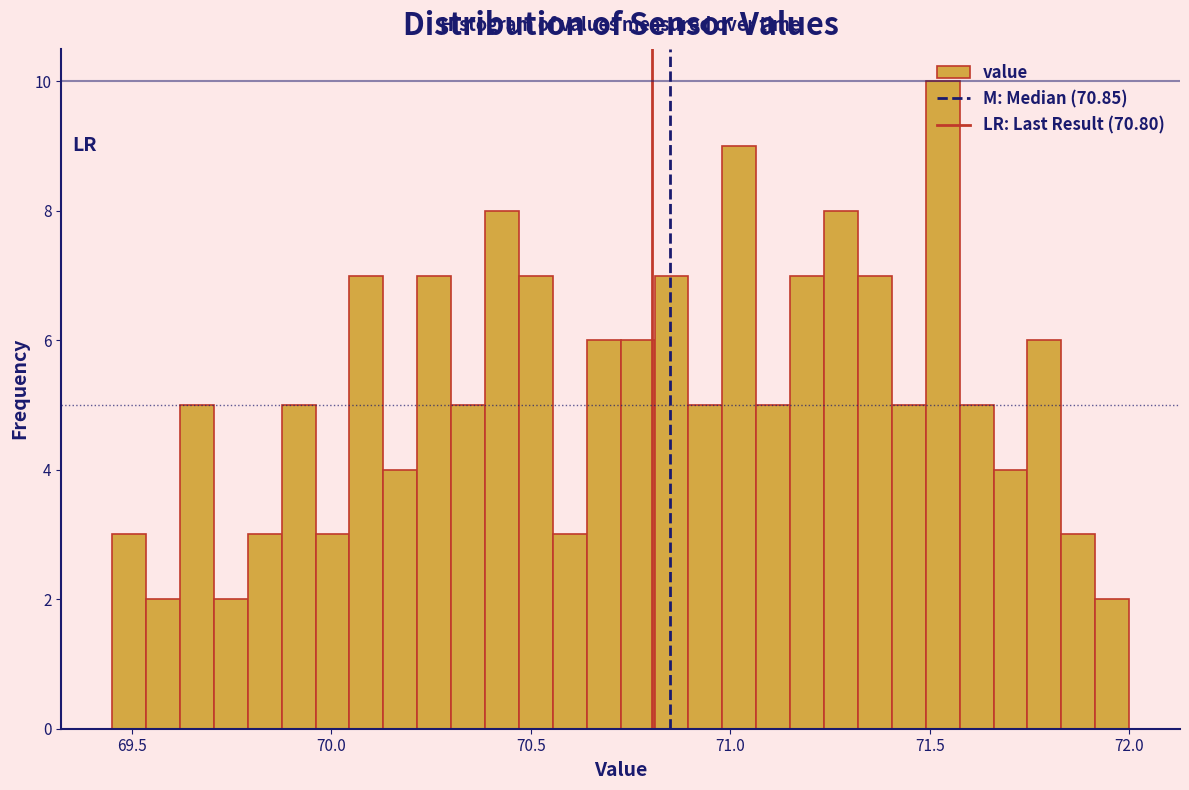

Read against the x-axis, roughly where is the centre of the tallest bar?

71.55